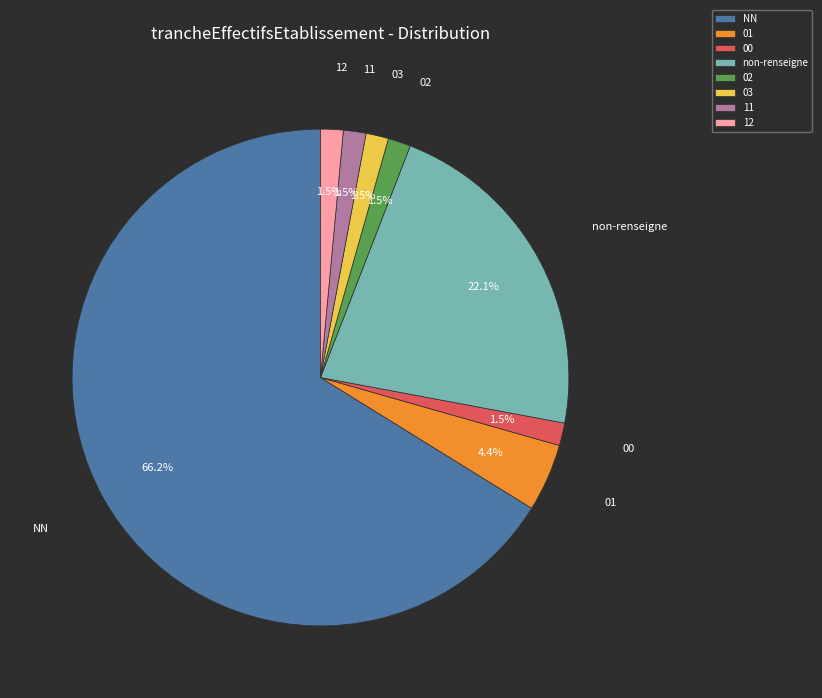

What is the total percentage of 12 and 01?

5.9%